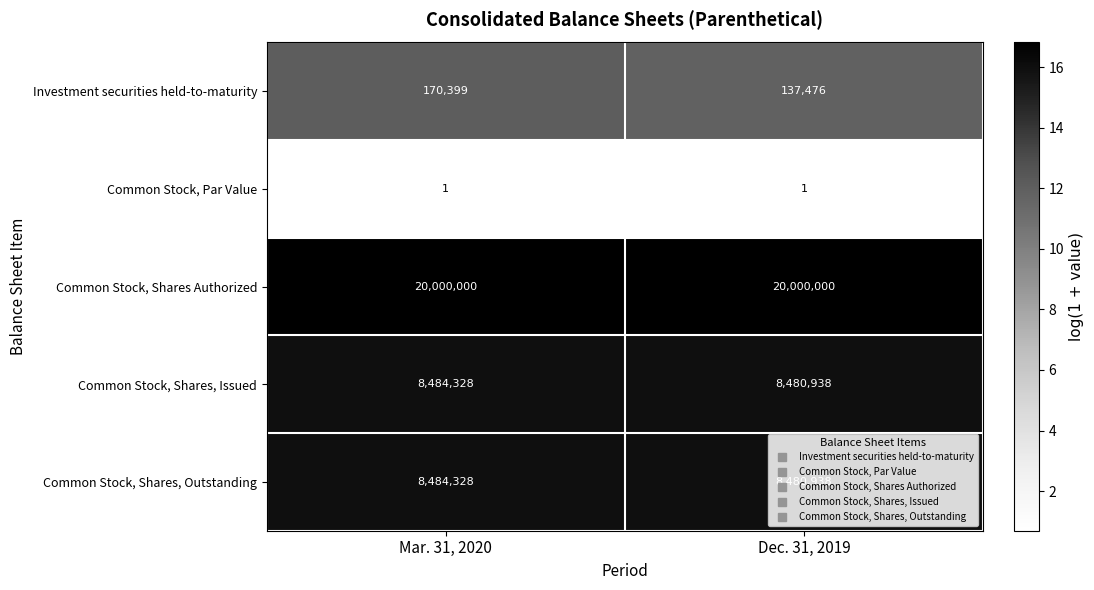

Which series has the largest range (max minus min)?

Investment securities held-to-maturity